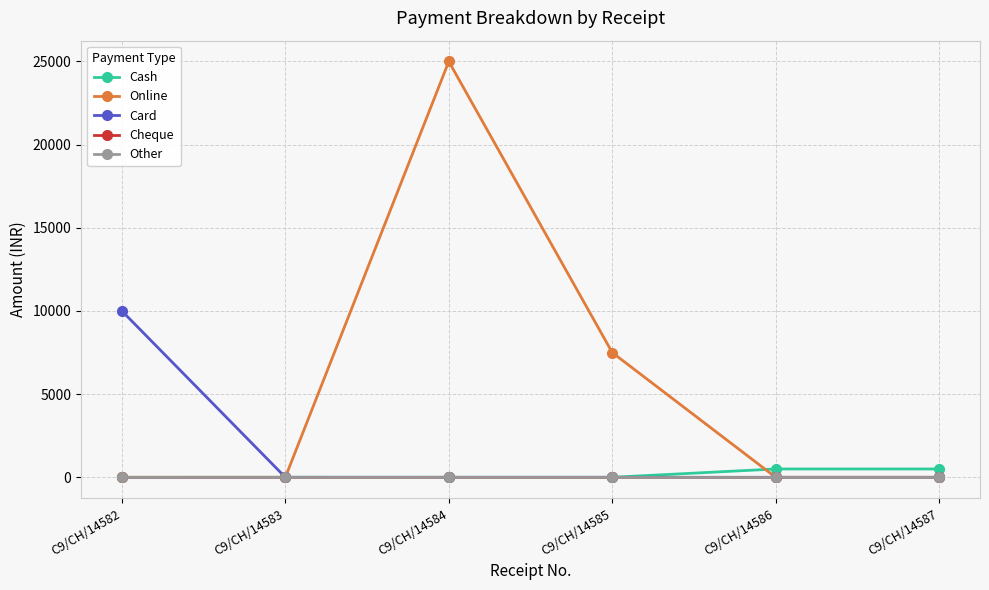

True or false: Card has more than 2 points higher than both neighbors.

False